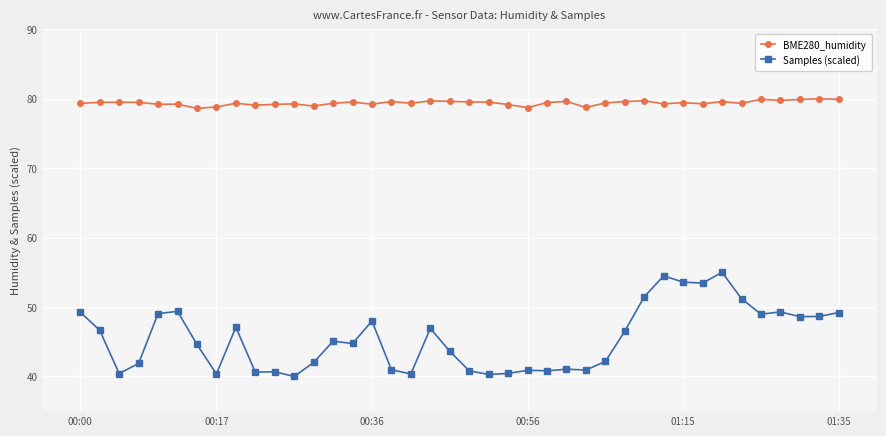

What is the difference between the maximum and minimum values in the Samples (scaled) series?

15.0